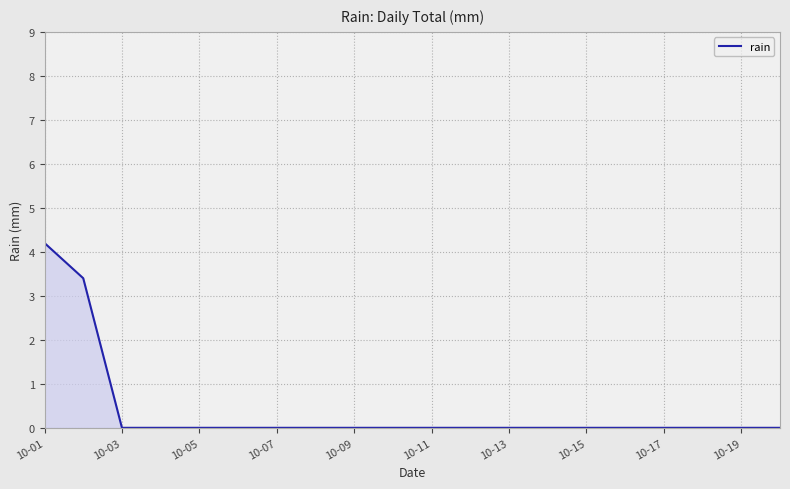

What is the greatest value displayed?

4.2